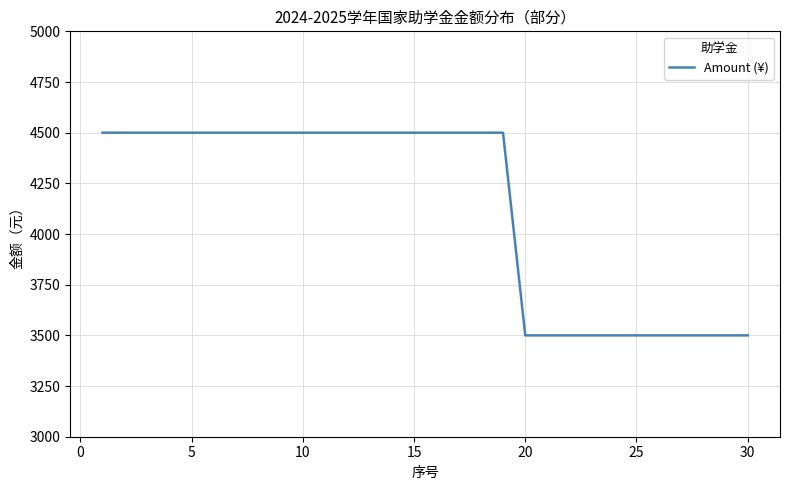

What is the difference between the maximum and minimum values?

1000